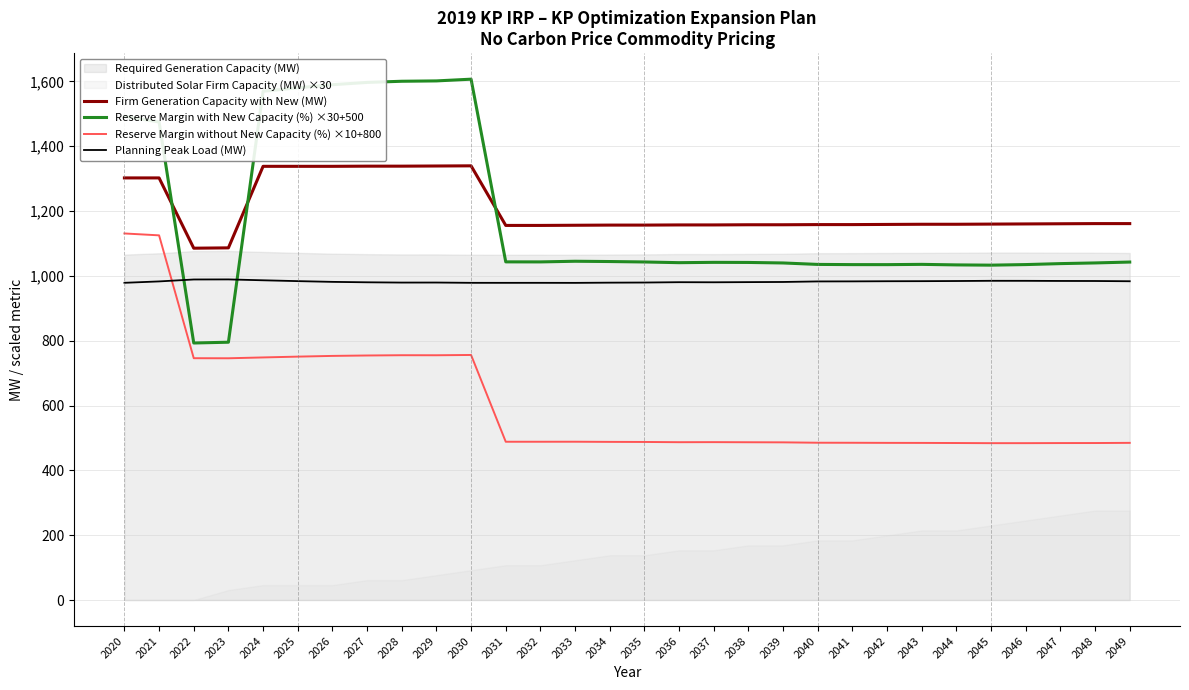

How many categories are shown in the chart?

30